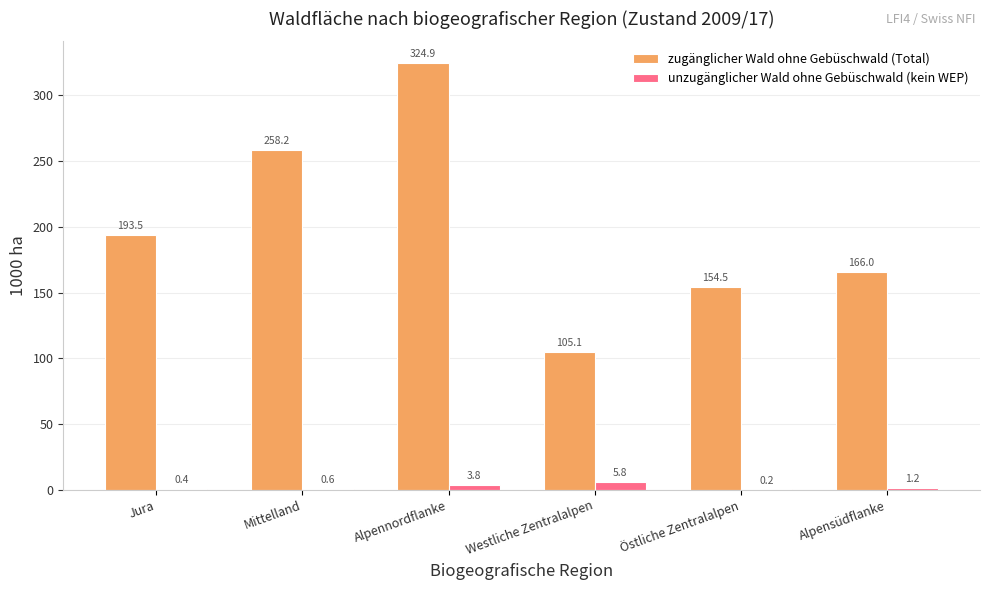

Reading left to right, list all the values displayed in this chart.

zugänglicher Wald ohne Gebüschwald (Total): 193.5	258.2	324.9	105.1	154.5	166.0
unzugänglicher Wald ohne Gebüschwald (kein WEP): 0.4	0.6	3.8	5.8	0.2	1.2